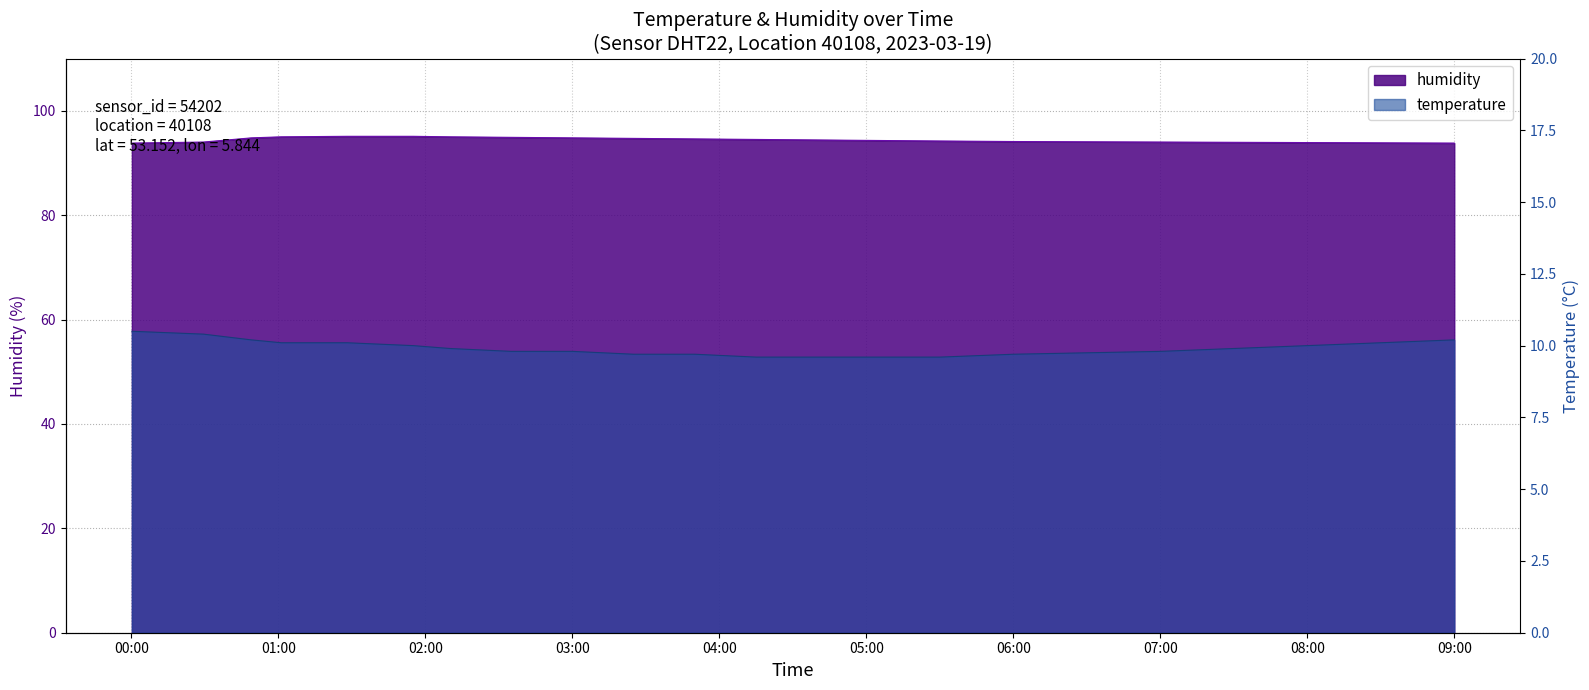

What is the difference between the temperature values at 06:00 and 03:30?

0.2